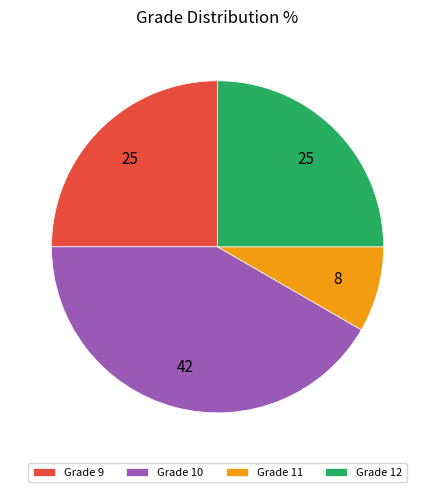

How many segments does this pie chart have?

4